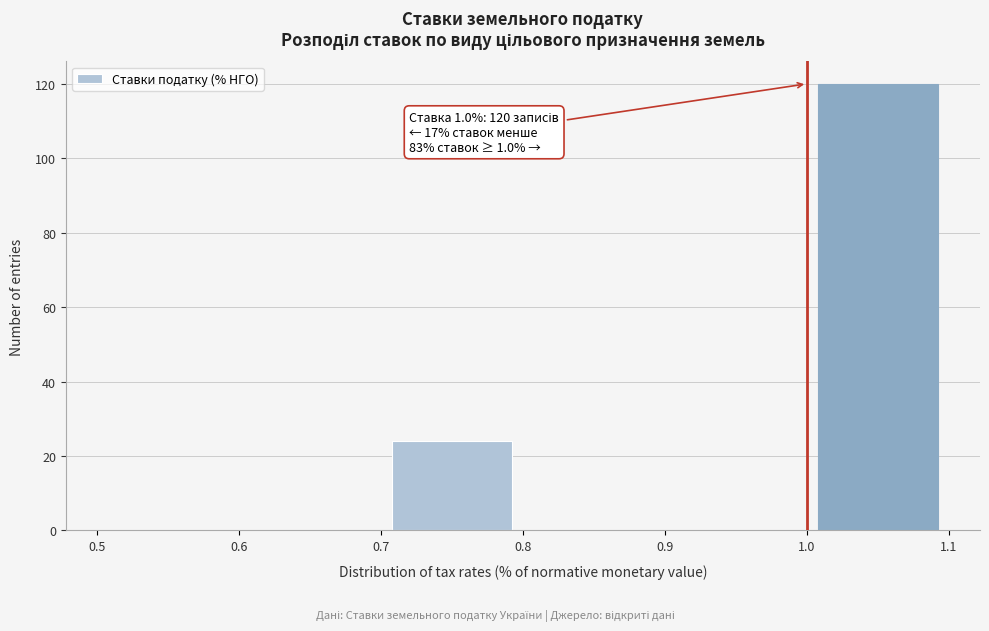

Over which range of the x-axis is the bar tallest?

1.0 to 1.1